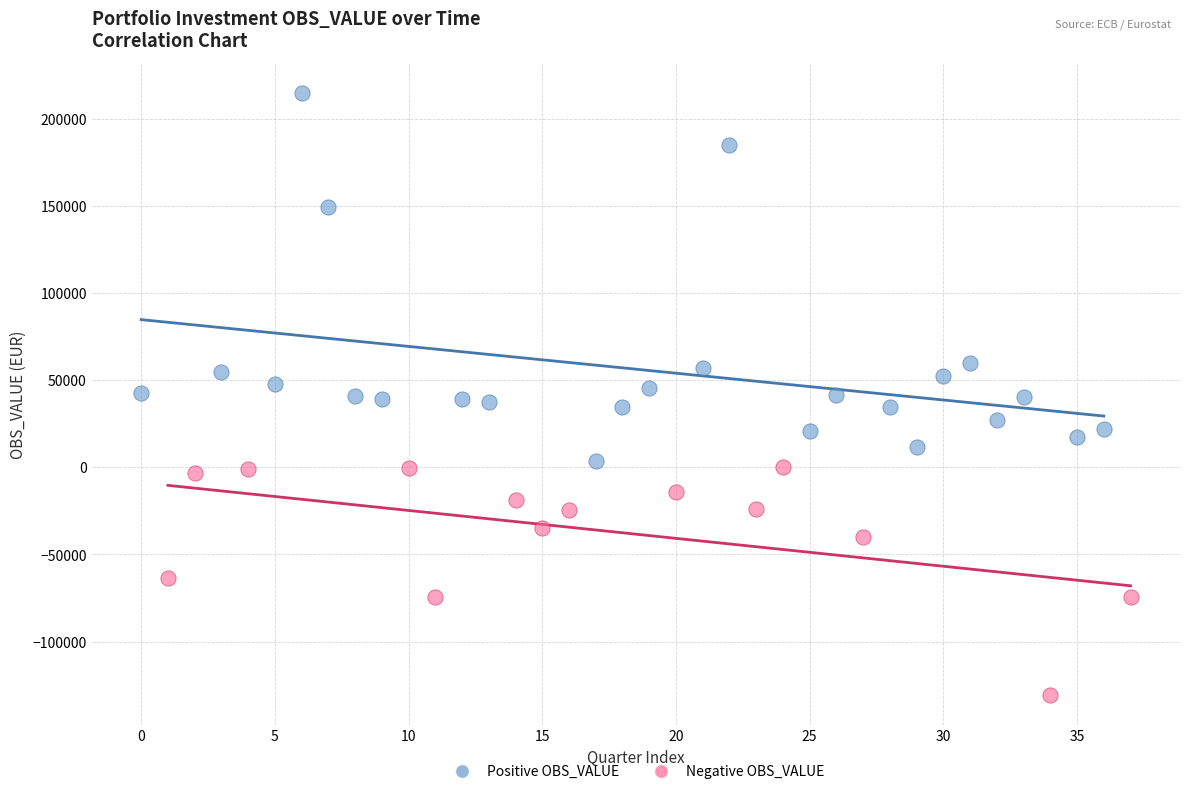

Which series reaches the minimum Y coordinate?

Negative OBS_VALUE